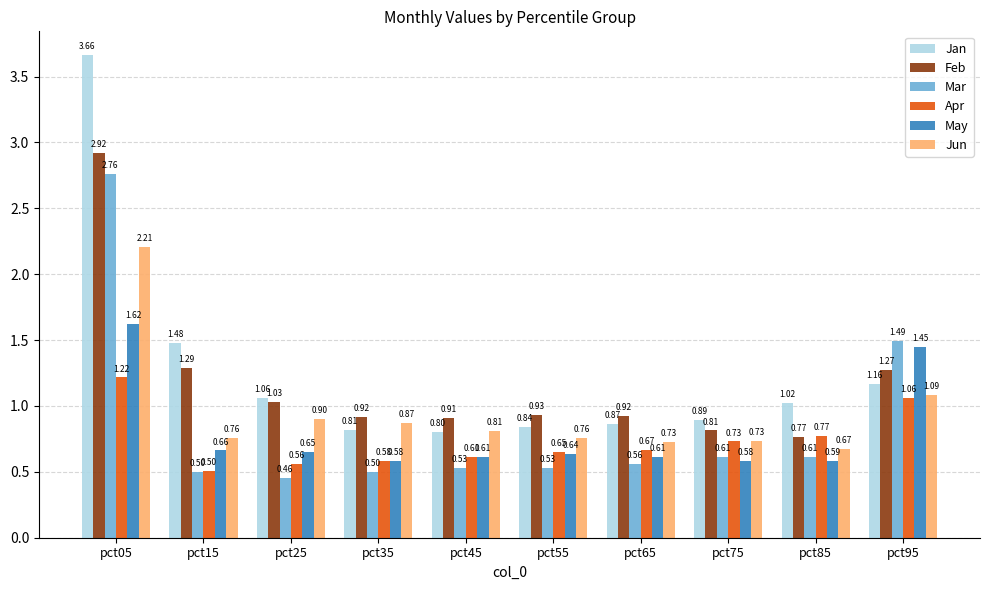

At how many categories does at least one series exceed 1?

5